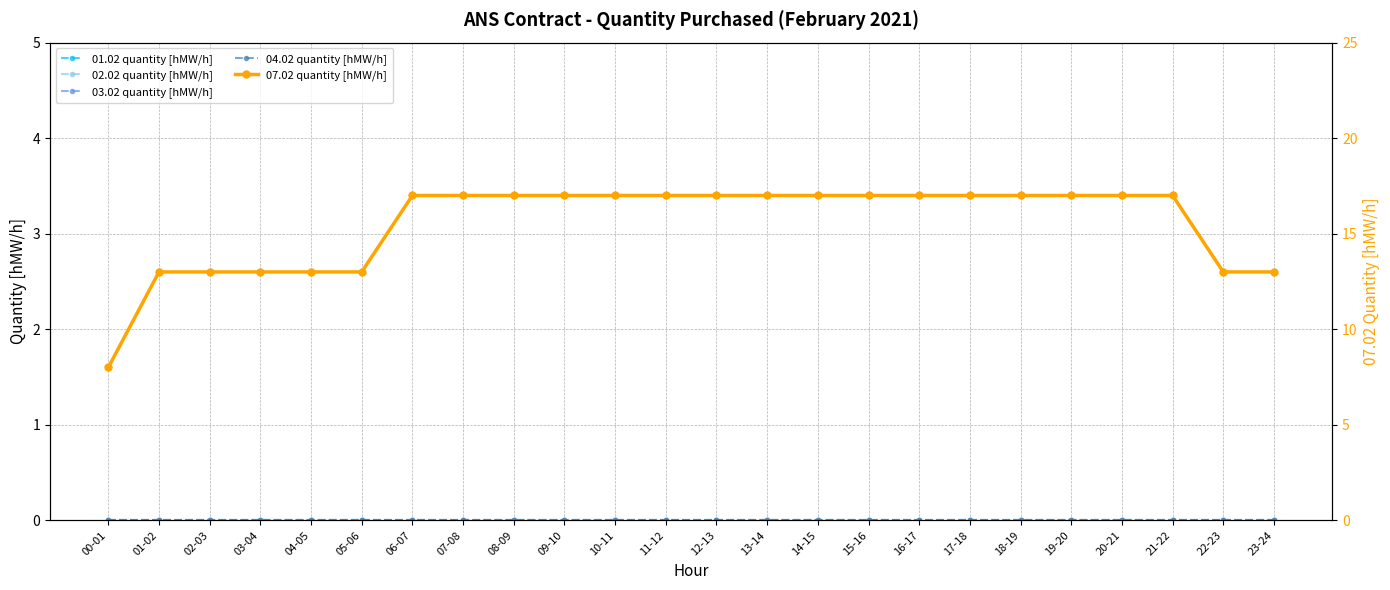

Reading left to right, extract all data points from this chart.

01.02 quantity [hMW/h]: 0	0	0	0	0	0	0	0	0	0	0	0	0	0	0	0	0	0	0	0	0	0	0	0
02.02 quantity [hMW/h]: 0	0	0	0	0	0	0	0	0	0	0	0	0	0	0	0	0	0	0	0	0	0	0	0
03.02 quantity [hMW/h]: 0	0	0	0	0	0	0	0	0	0	0	0	0	0	0	0	0	0	0	0	0	0	0	0
04.02 quantity [hMW/h]: 0	0	0	0	0	0	0	0	0	0	0	0	0	0	0	0	0	0	0	0	0	0	0	0
07.02 quantity [hMW/h]: 8	13	13	13	13	13	17	17	17	17	17	17	17	17	17	17	17	17	17	17	17	17	13	13